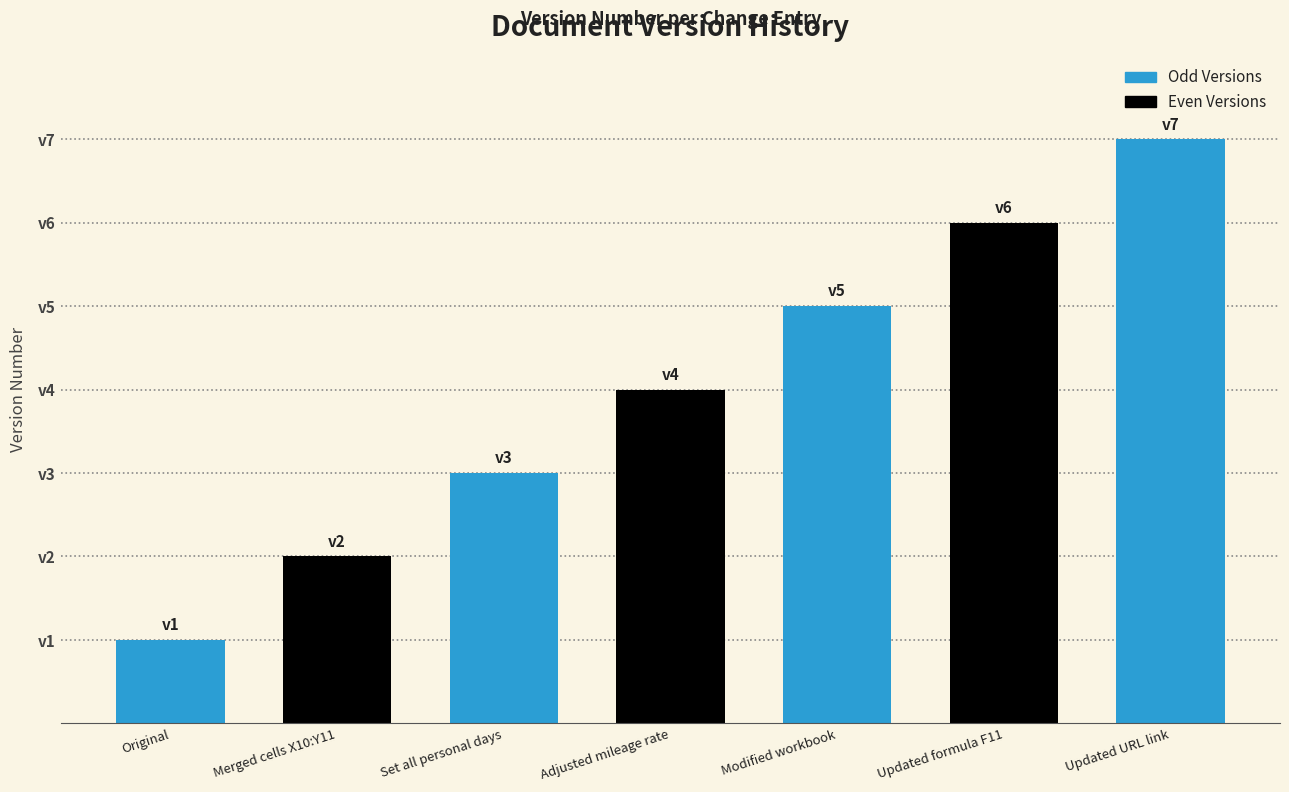

Reading left to right, extract all data points from this chart.

Original=1	Merged cells X10:Y11=2	Set all personal days=3	Adjusted mileage rate=4	Modified workbook=5	Updated formula F11=6	Updated URL link=7